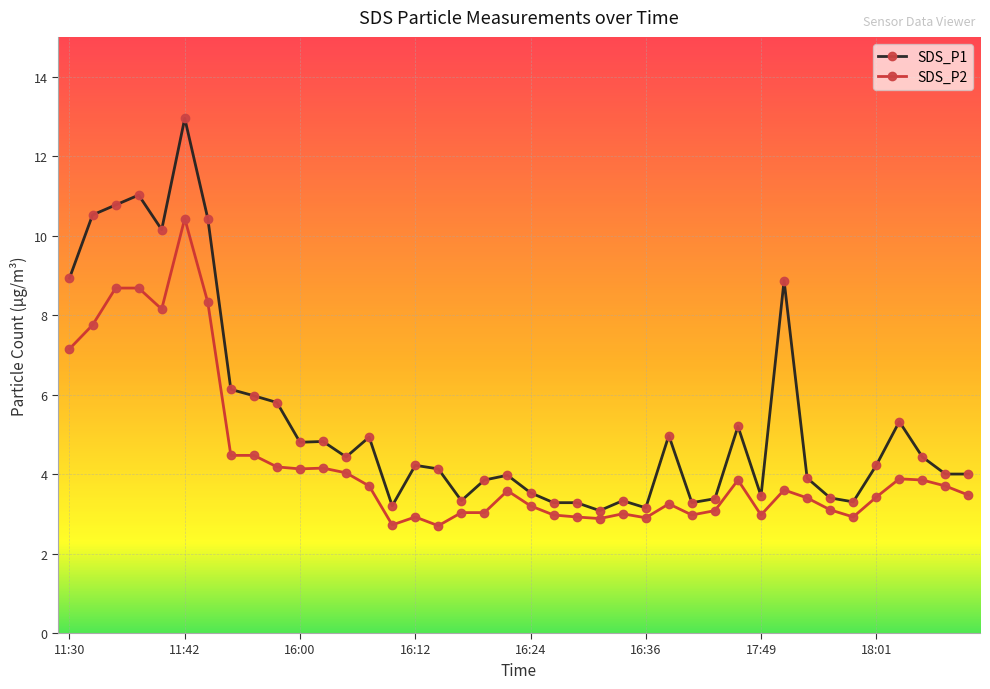

Rank the series by their maximum value, from lowest to highest.

SDS_P2, SDS_P1